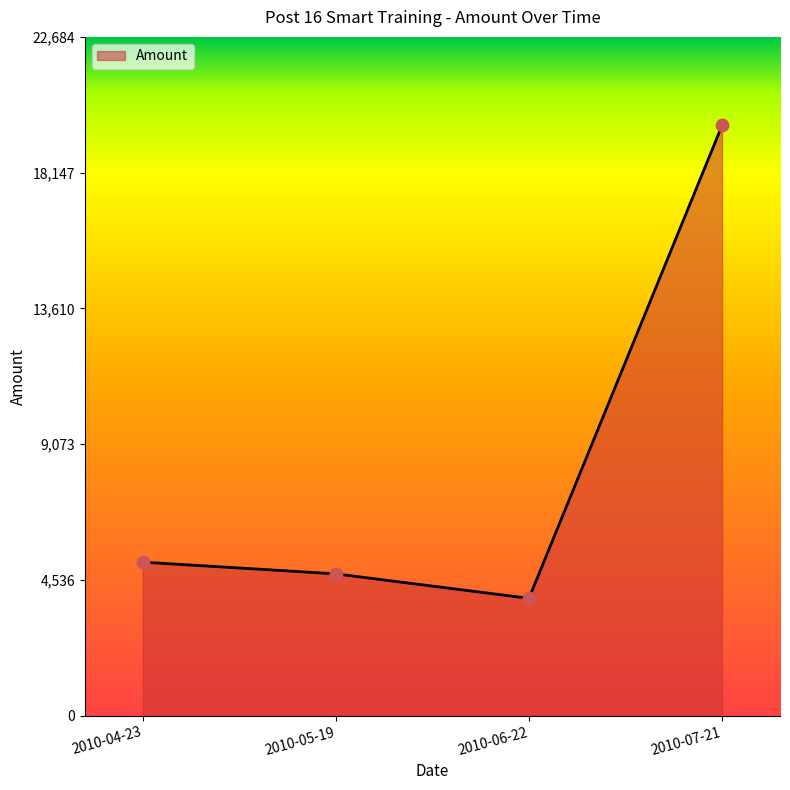

What is the ratio of the value at 2010-07-21 to the value at 2010-06-22?

5.0